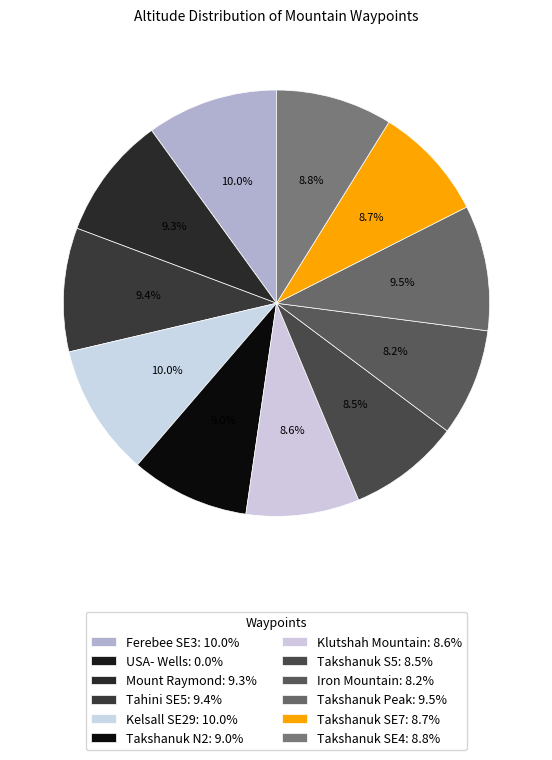

To the nearest percent, what portion does Tahini SE5 represent?

9%